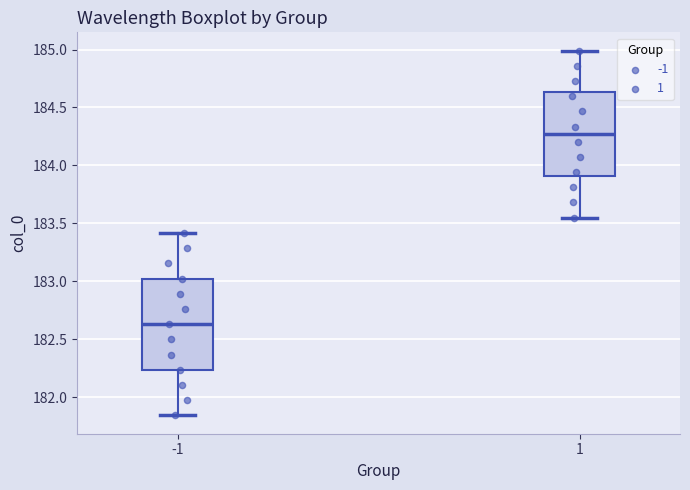

Reading left to right, read every box against the y-axis: the position of its median line, the range the box covers, and the ends of its whiskers. The values are not printed on the chart, so give them approximately, as read against the axis.

-1: median 182.65, box 182.25 to 183.00, whiskers 181.85 to 183.40
1: median 184.25, box 183.90 to 184.65, whiskers 183.55 to 185.00